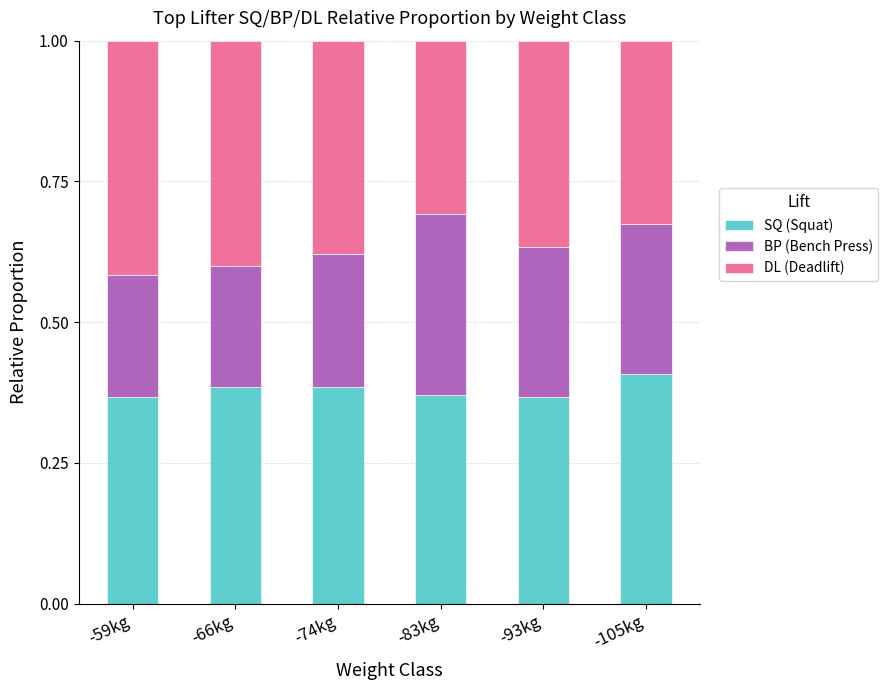

True or false: SQ (Squat) has a value of 0.5 at -93kg.

False